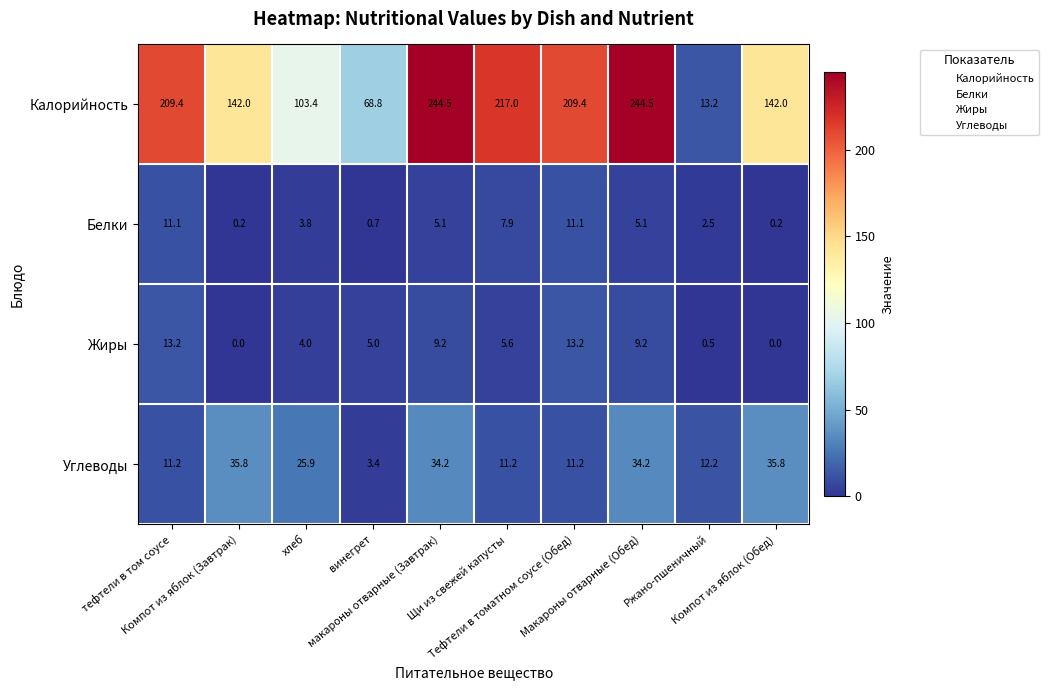

What is the difference between the maximum and minimum values in the Жиры series?

13.2